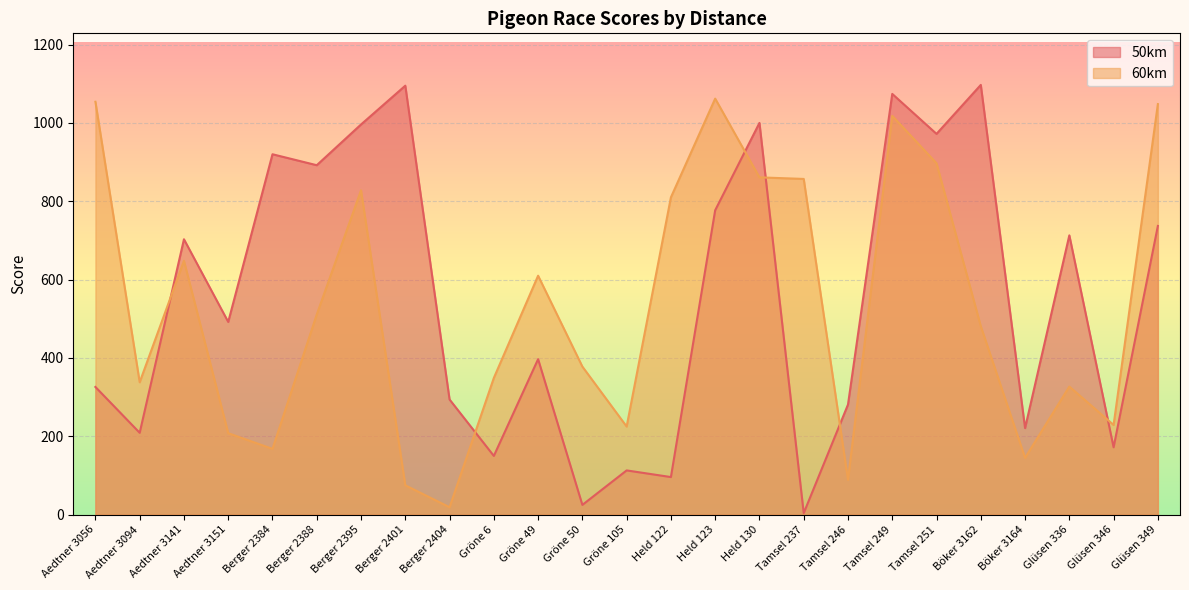

What is the difference between the 50km values at Böker 3162 and Glüsen 349?

360